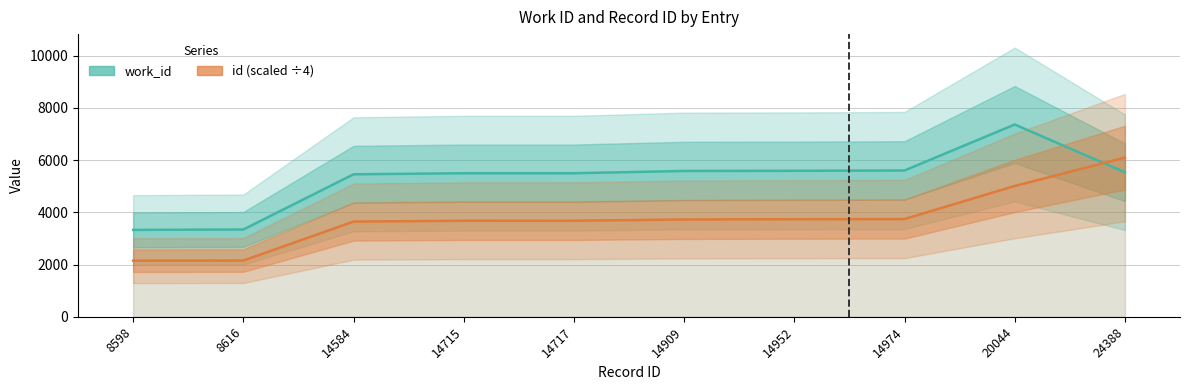

At how many categories does at least one series exceed 7196?

1